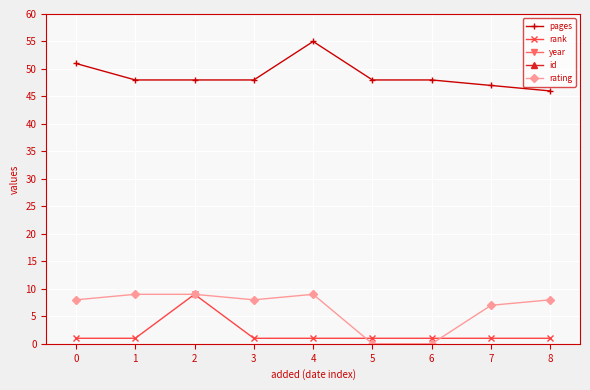

What is the value of the rank point at the 4th from the left?

1